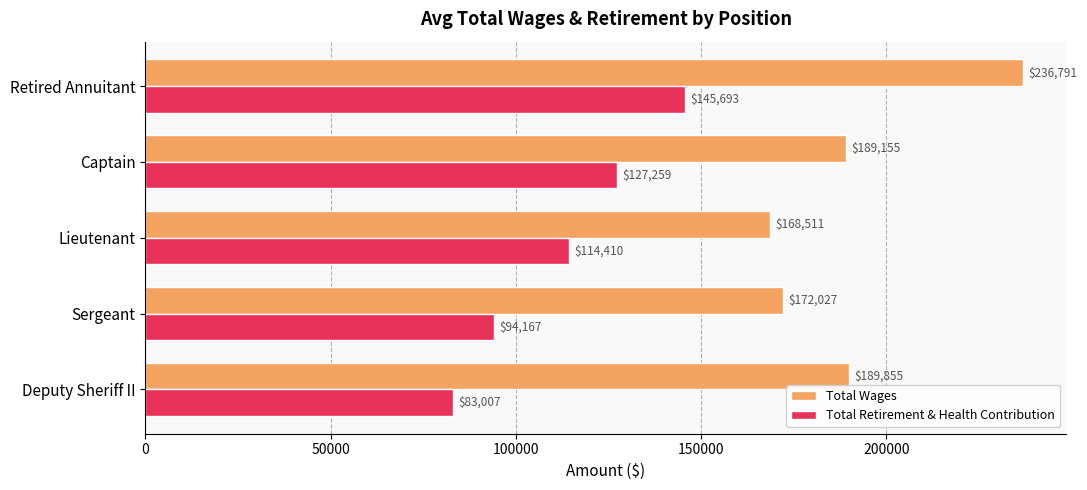

True or false: Total Wages has a value of 168510.7 at Lieutenant.

True